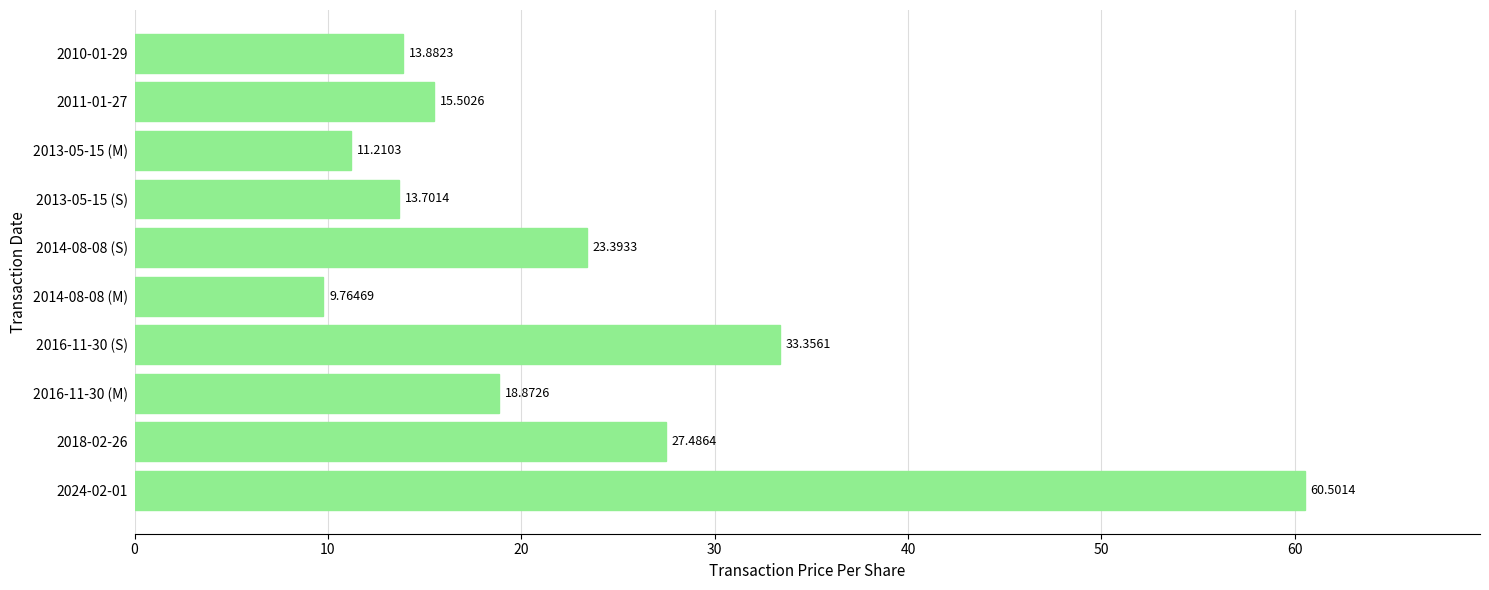

What is the sum of the values at 2013-05-15 (M) and 2014-08-08 (S)?

34.6